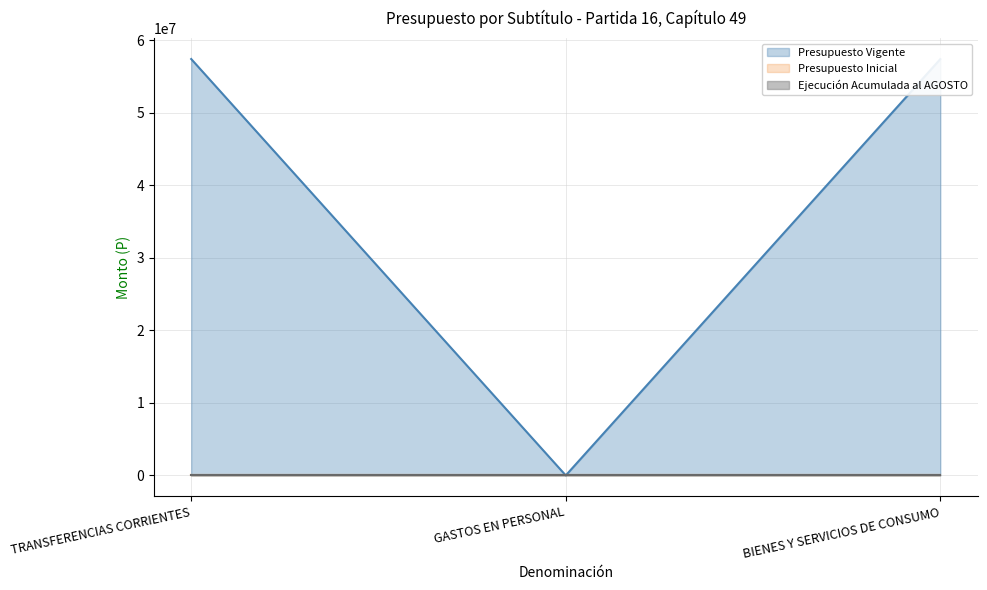

Where is the data nearest to the value 28719750?

BIENES Y SERVICIOS DE CONSUMO